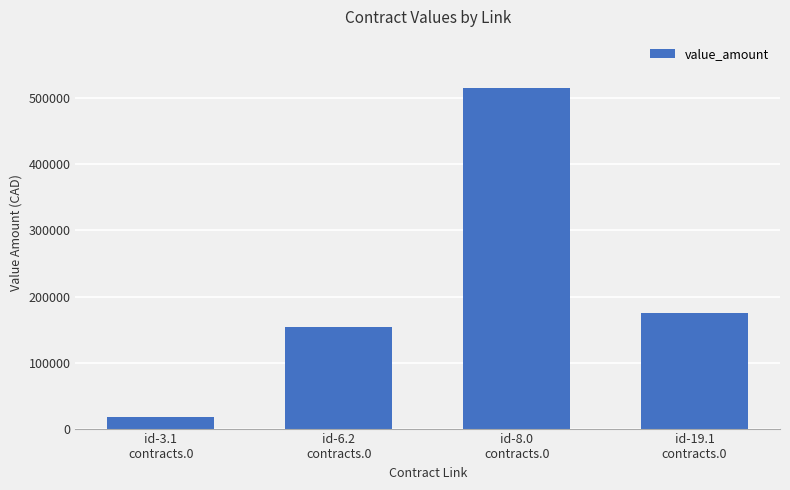

What is the minimum value shown in the chart?

16900.0